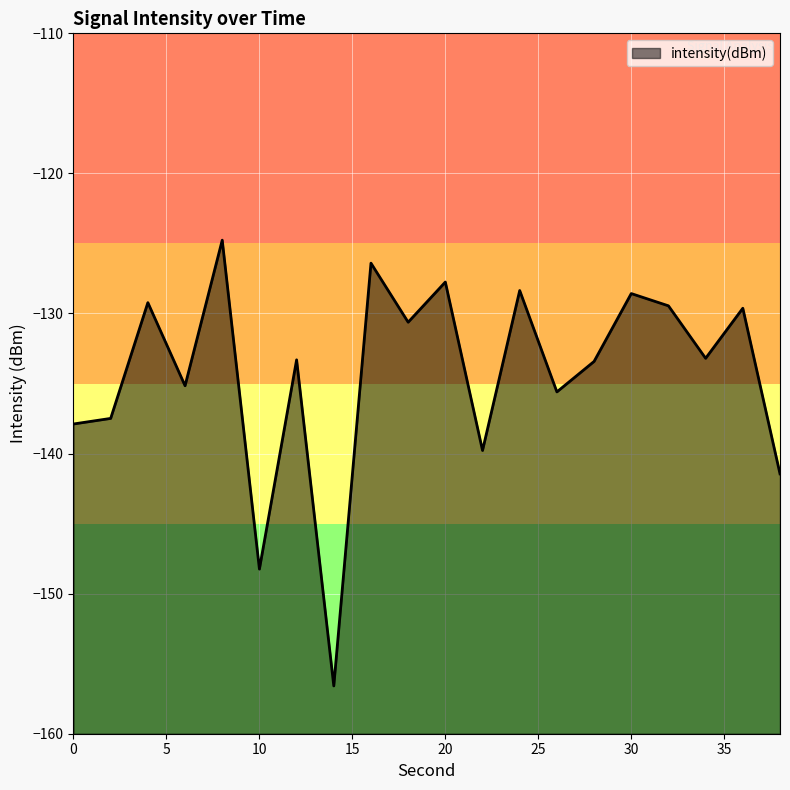

True or false: the data shows -85.8 at 22.

False